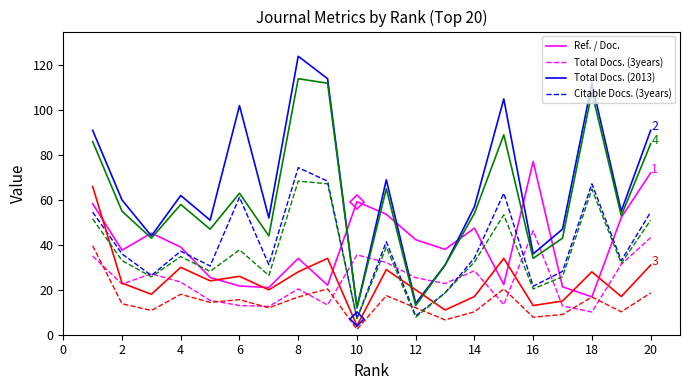

What is the maximum value shown in the chart?

124.0